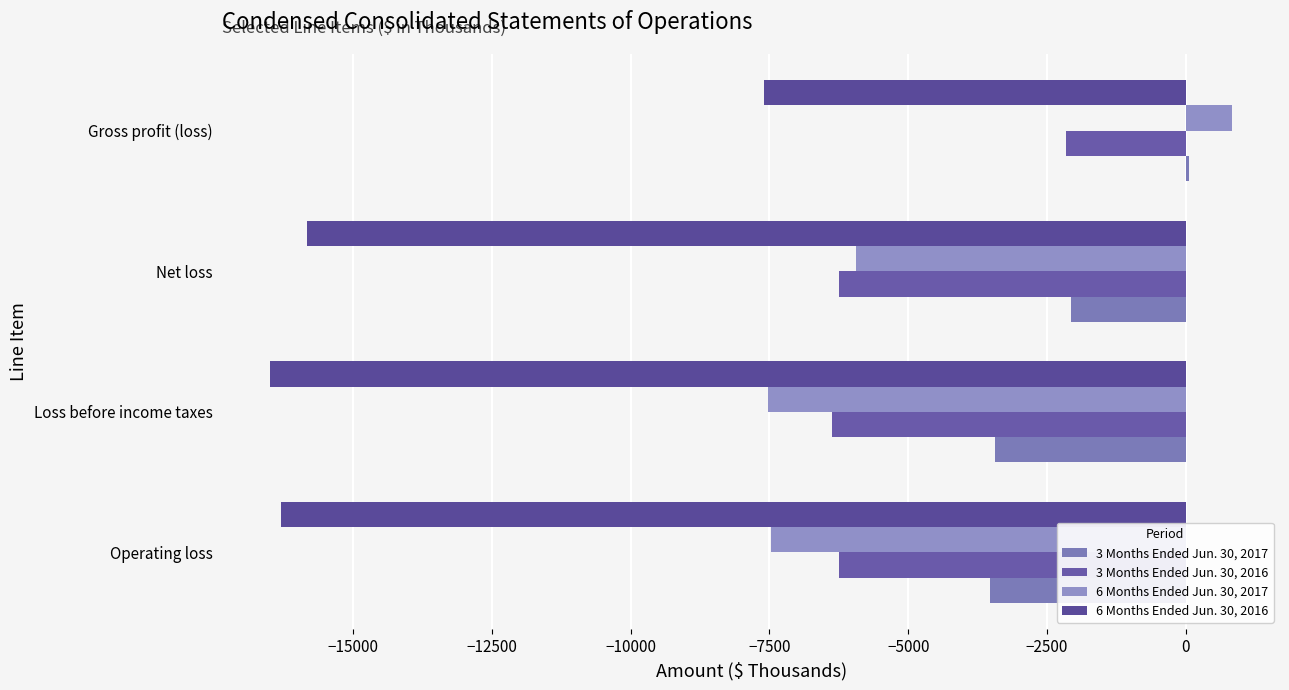

Count the number of data series in this chart.

4